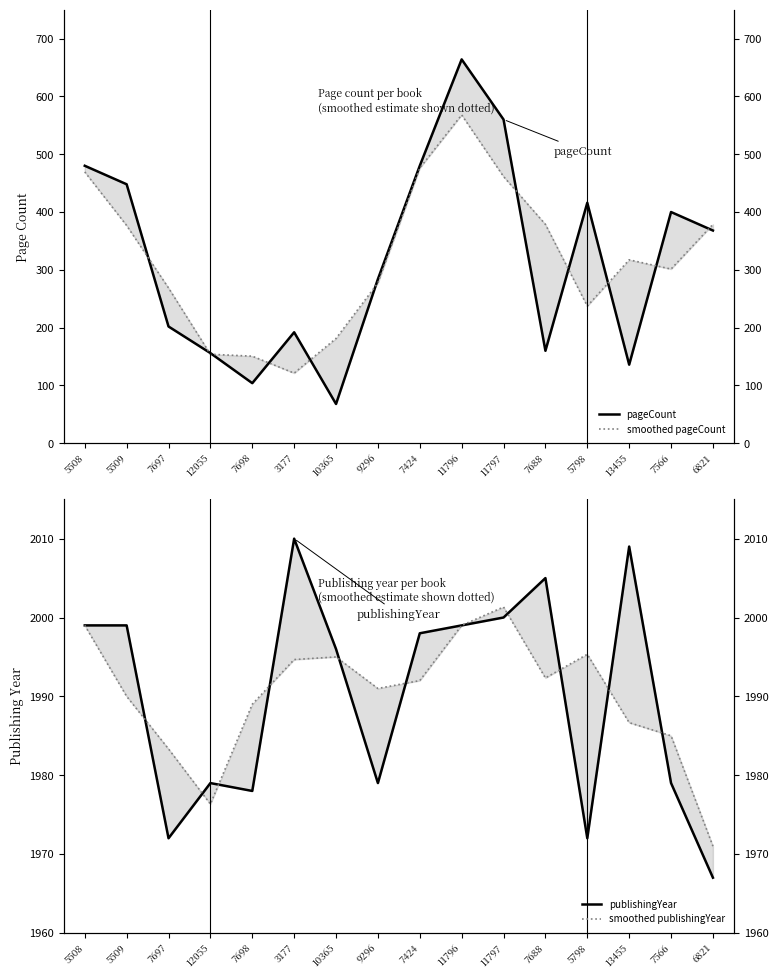

Count the number of data series in this chart.

4